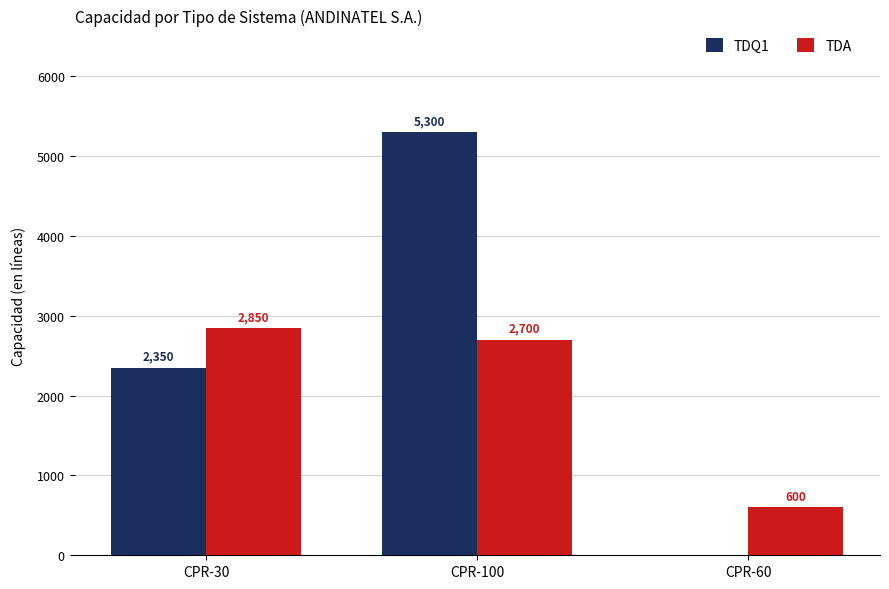

What is the sum of the TDA values at CPR-60 and CPR-30?

3450